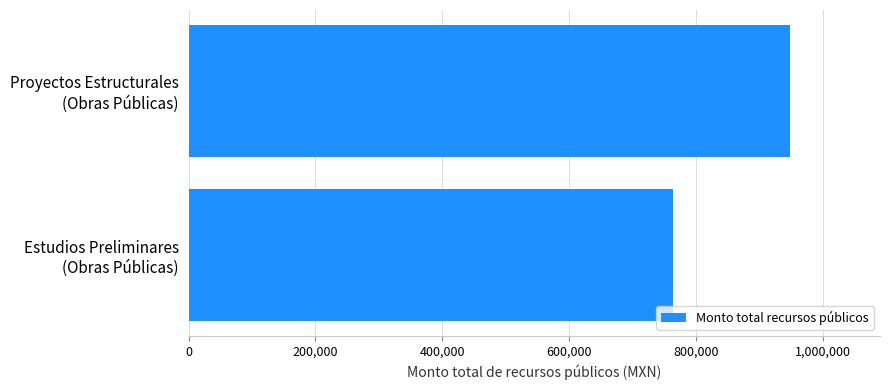

What is the sum of all values?

1711820.3